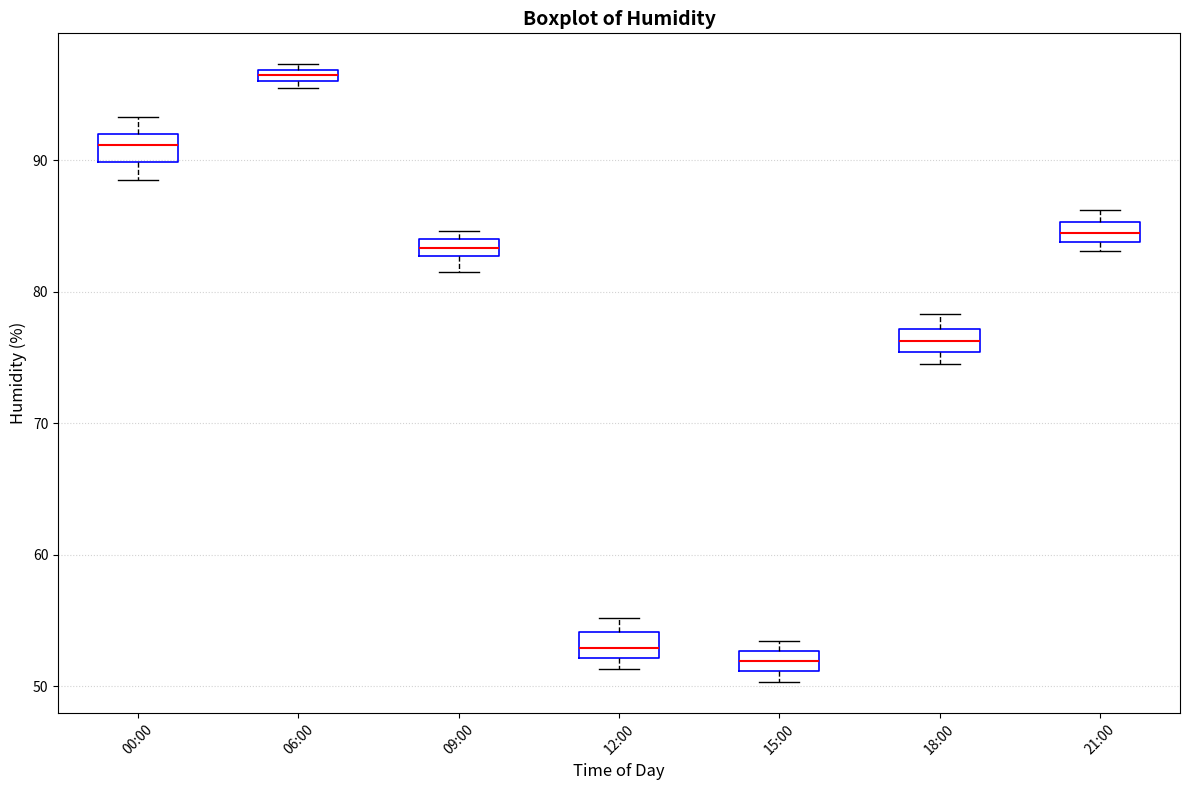

Where does the upper whisker of the box for 18:00 end on the y-axis? The values are not printed on the chart, so give them approximately, as read against the axis.

78